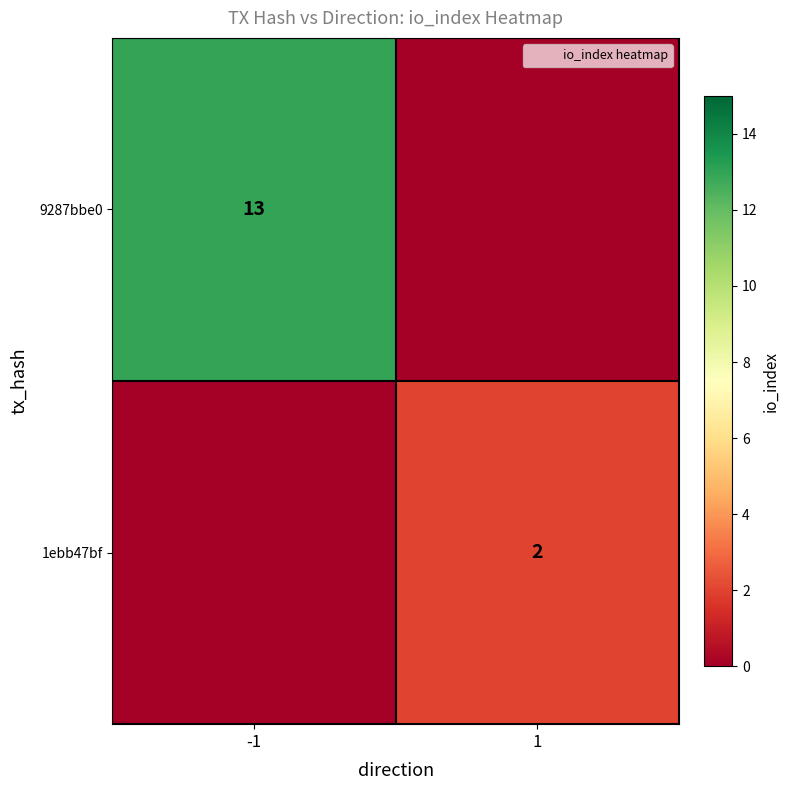

Is the value of 9287bbe0 at -1 greater than the value of 1ebb47bf at 1?

Yes